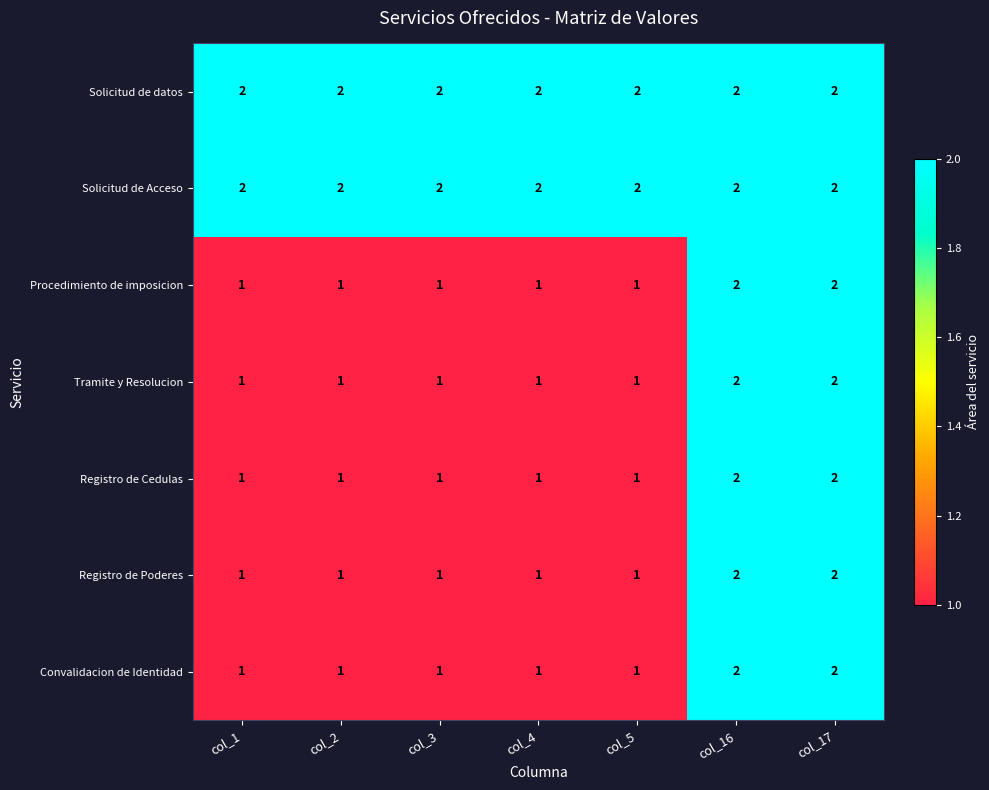

At how many categories does at least one series exceed 1?

7